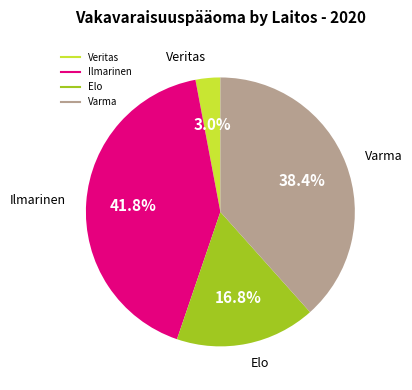

Between Ilmarinen and Veritas, which is larger?

Ilmarinen